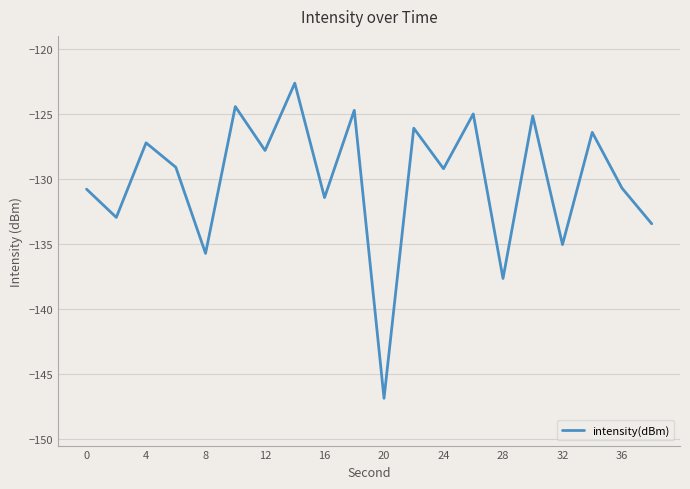

What is the smallest value displayed?

-146.9